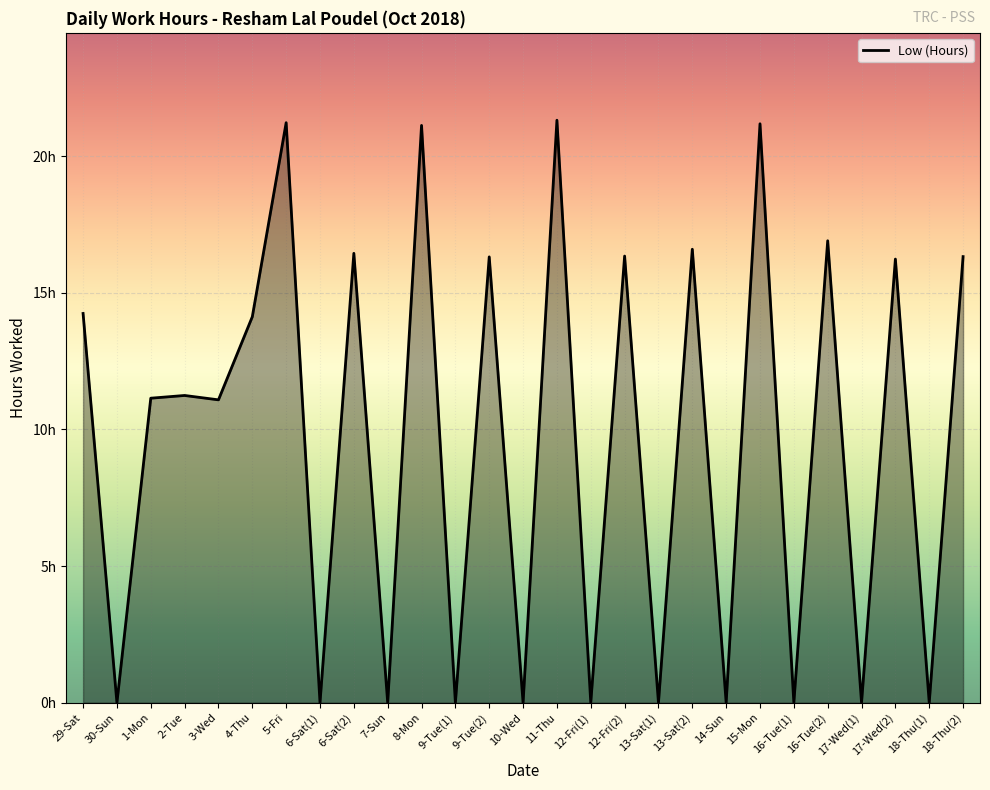

Between 9-Tue(2) and 8-Mon, which is larger?

8-Mon